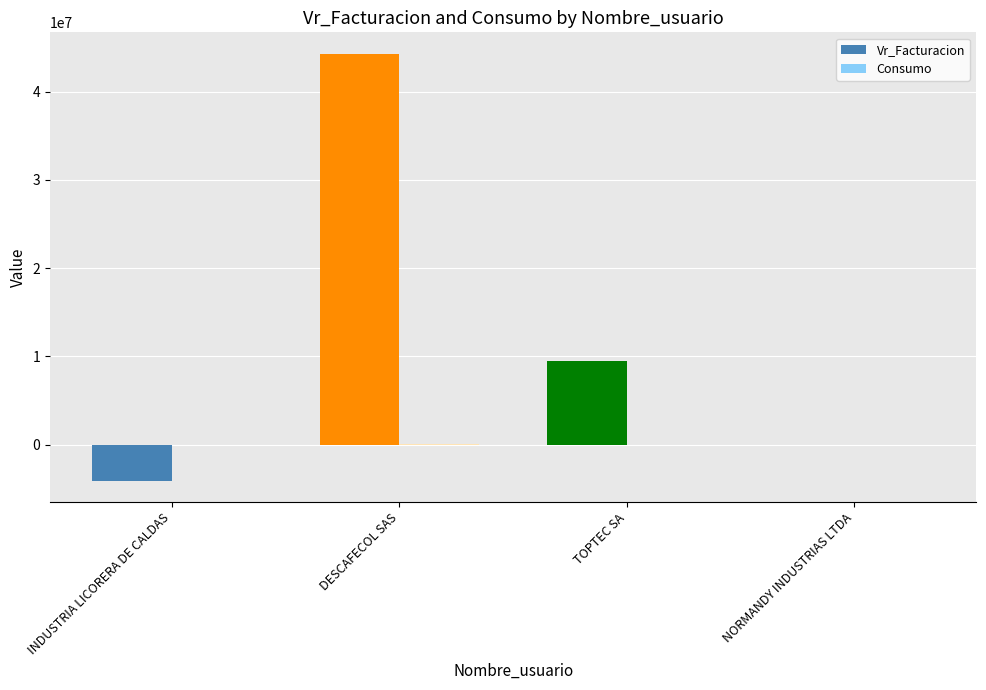

Where is Vr_Facturacion nearest to the value 20115310?

TOPTEC SA